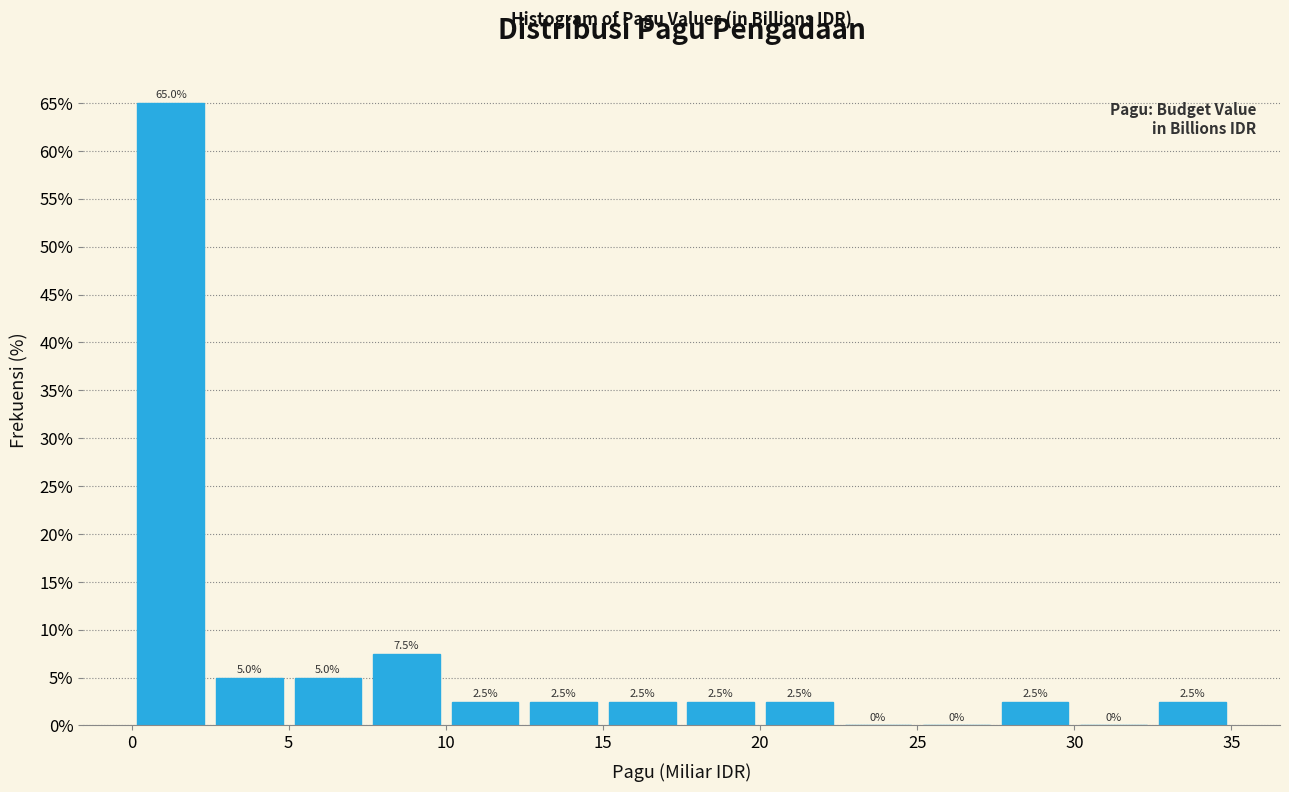

How tall is the bar that spans 15.0 to 17.5 on the x-axis?

2.5